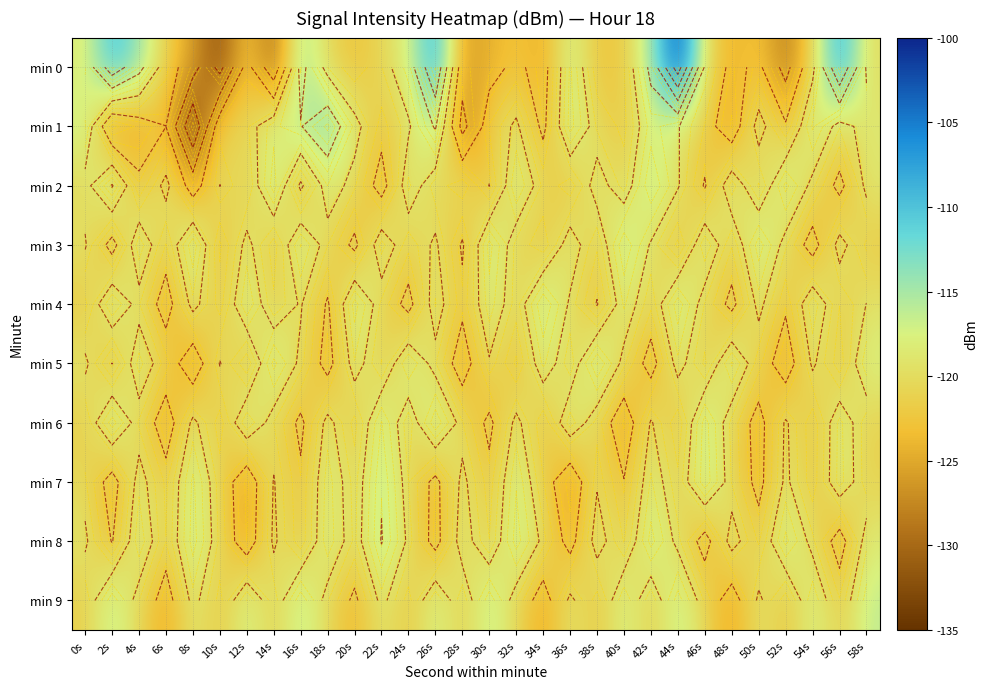

What is the average value of the min 9 series?

-120.0